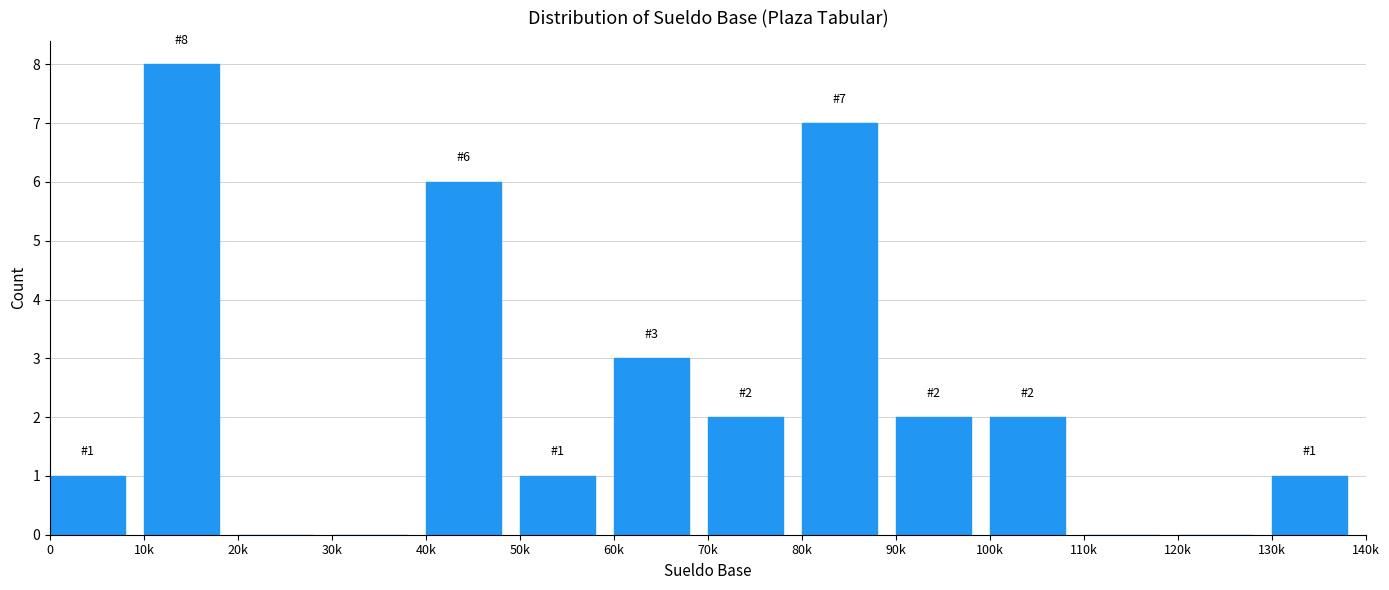

The value at 80k is 7. True or false?

True